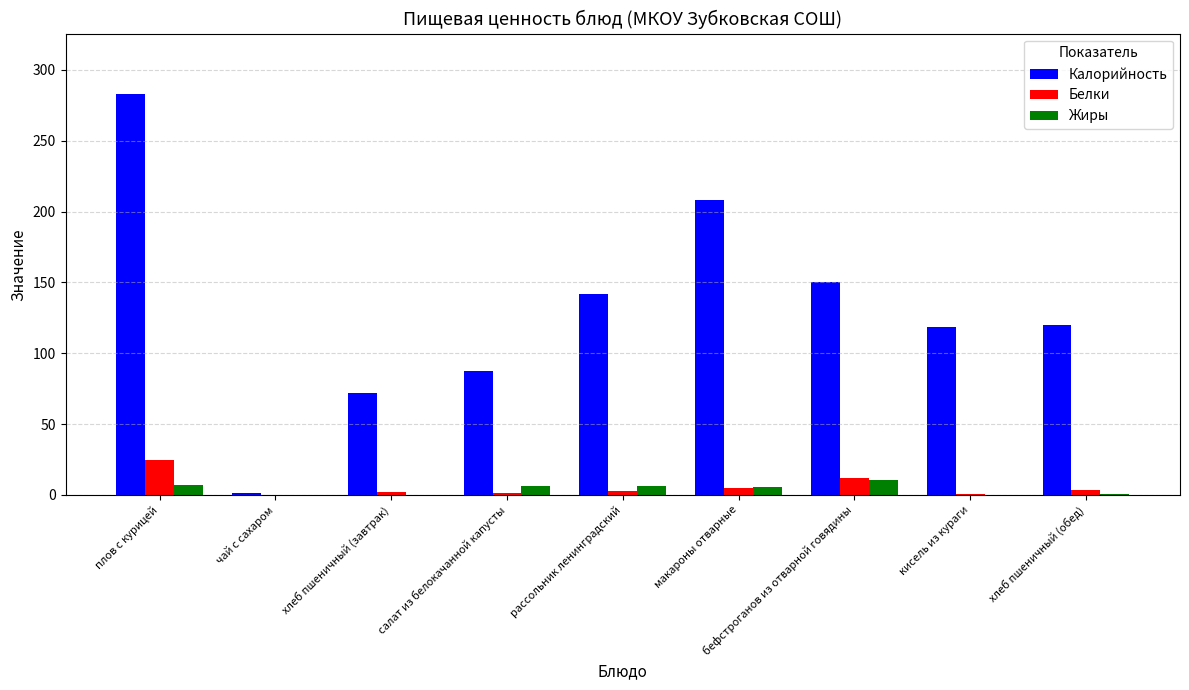

How many data points does each series have?

9